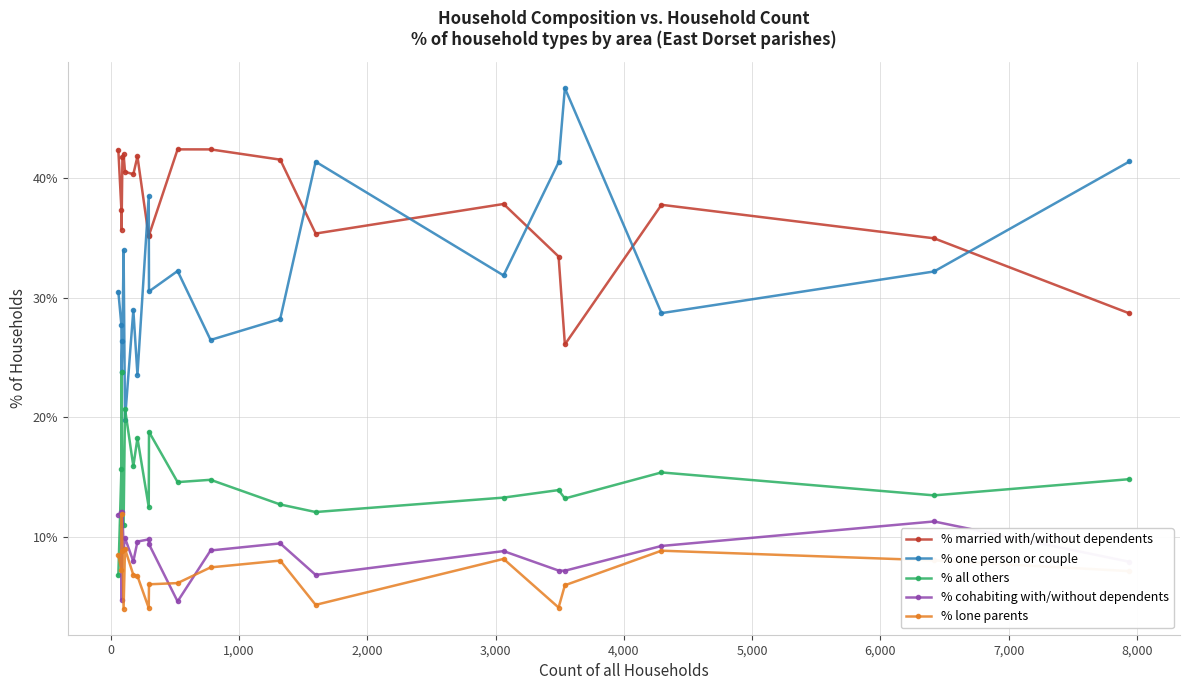

Which series has the largest total across all categories?

% married with/without dependents